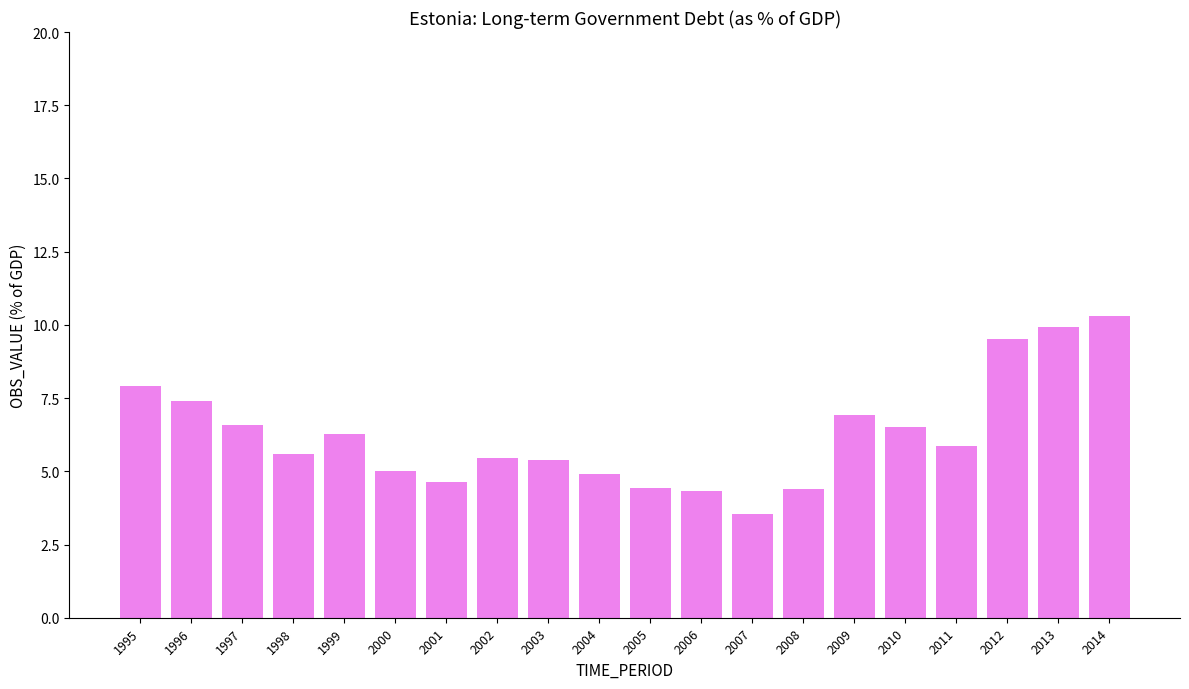

What is the value of the 7th bar from the left?

4.6